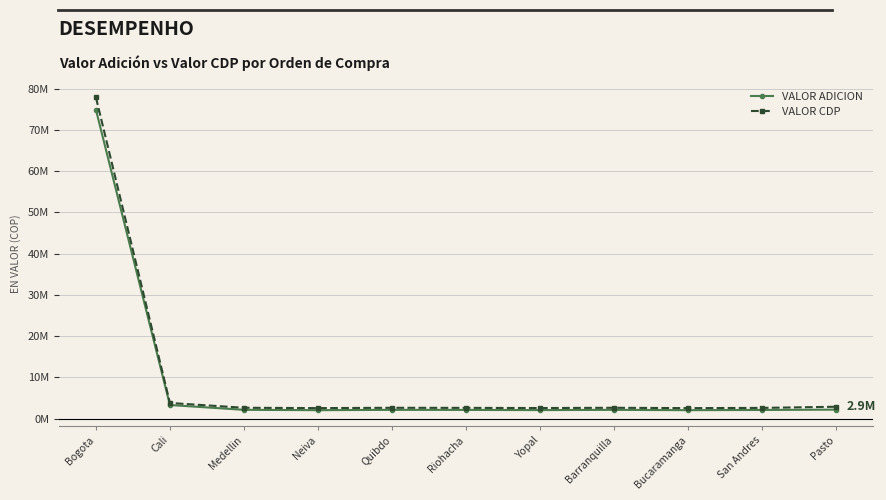

What are all the series names shown in the legend?

VALOR ADICION, VALOR CDP